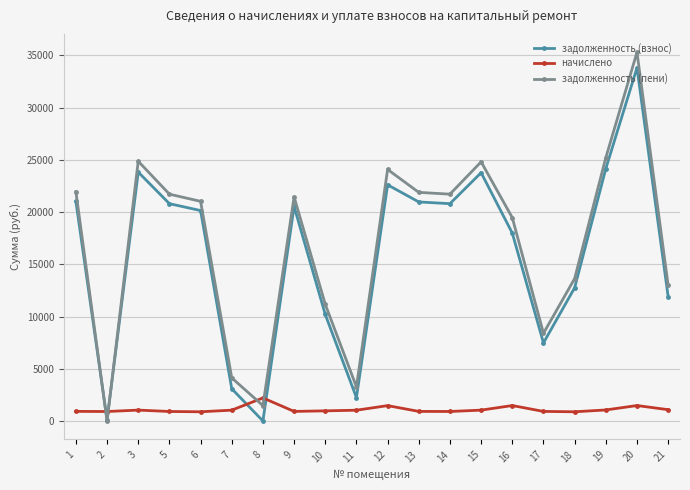

What is the sum of the задолженность (взнос) values at 19 and 6?

44294.6